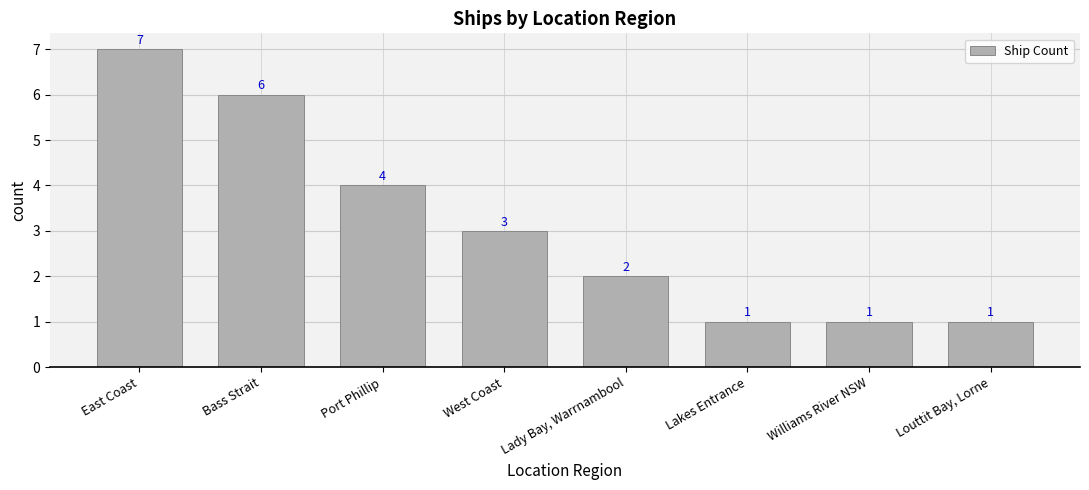

Count the values in the range 1 to 6.

7